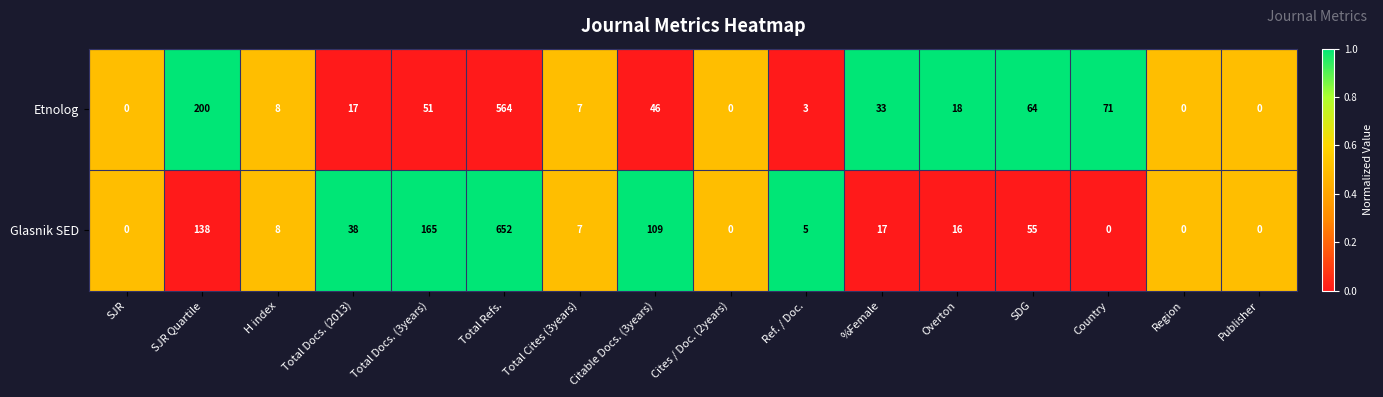

Is it true that Etnolog equals 64 at SDG?

True